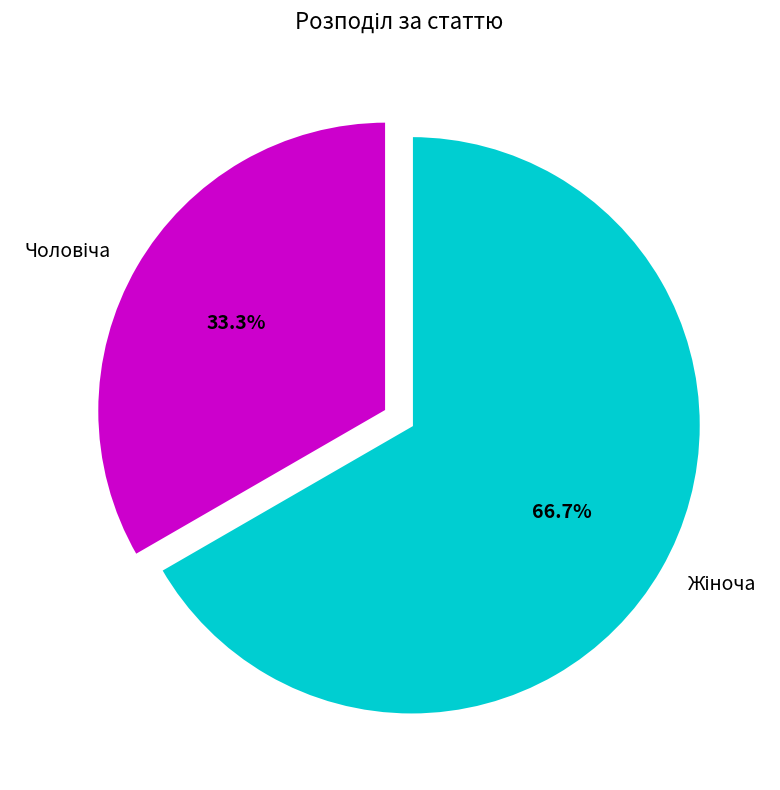

Is there any slice that represents more than half of the pie?

Yes